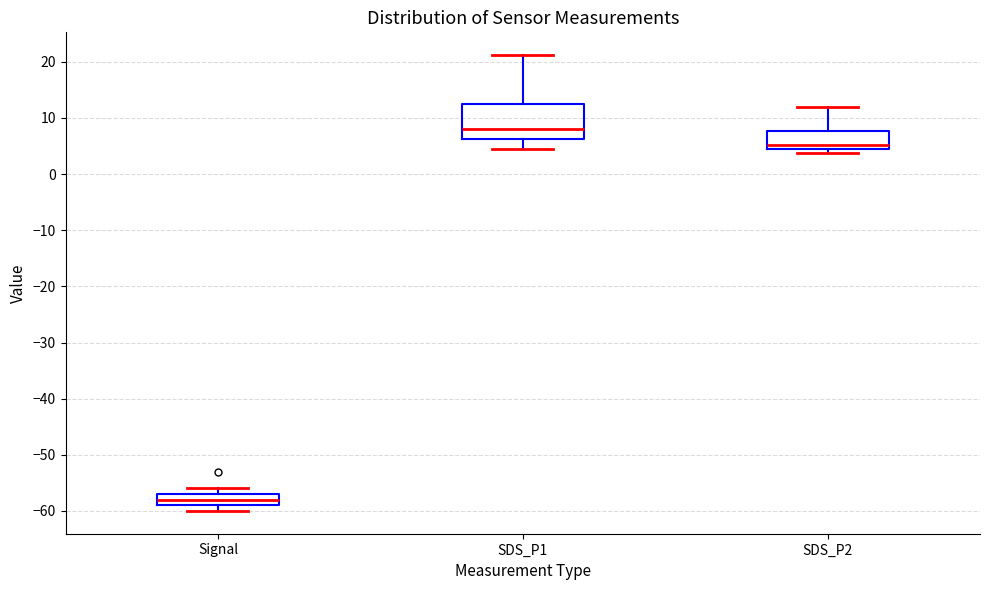

Comparing the boxes themselves (not the whiskers), which one is the tallest?

SDS_P1